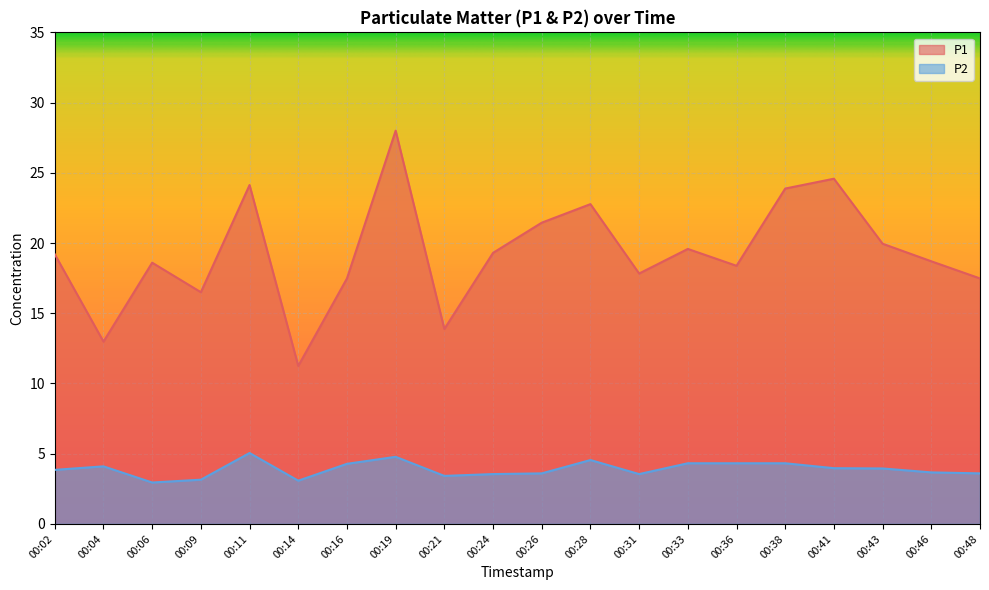

Is it true that P1 equals 7.9 at 00:33?

False